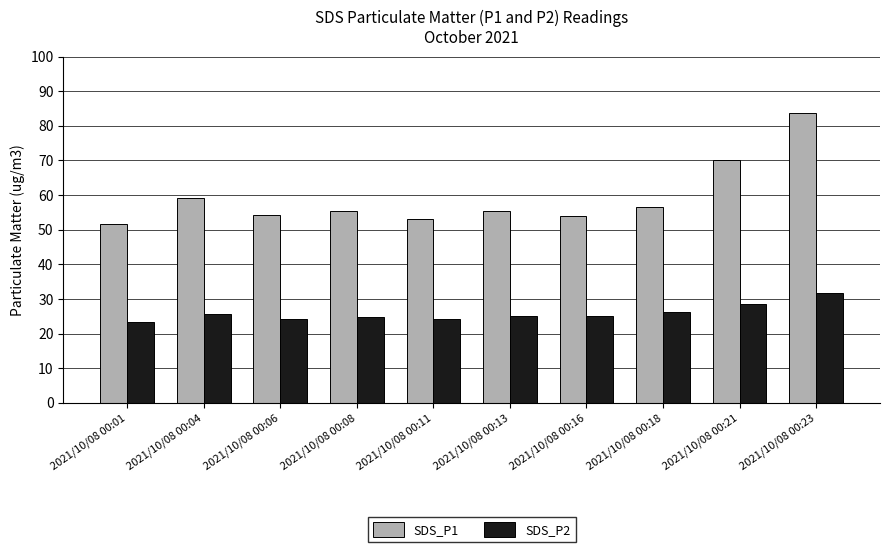

What is the difference between the SDS_P2 values at 2021/10/08 00:01 and 2021/10/08 00:11?

0.7